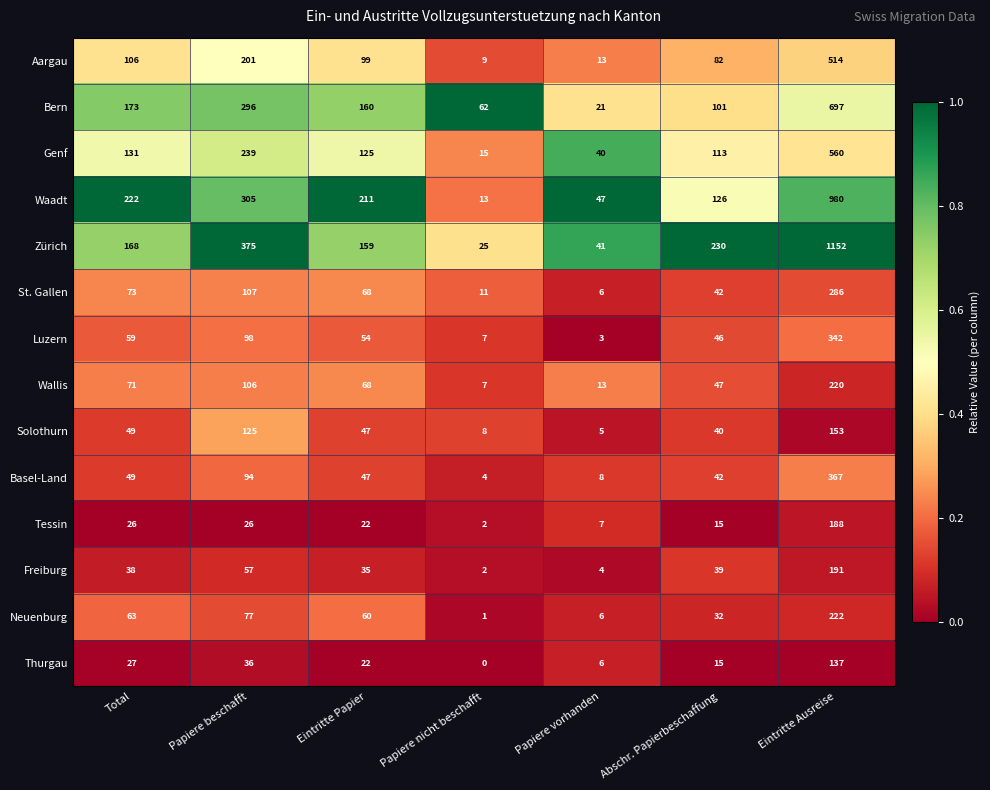

What is the average value of the Thurgau series?

35